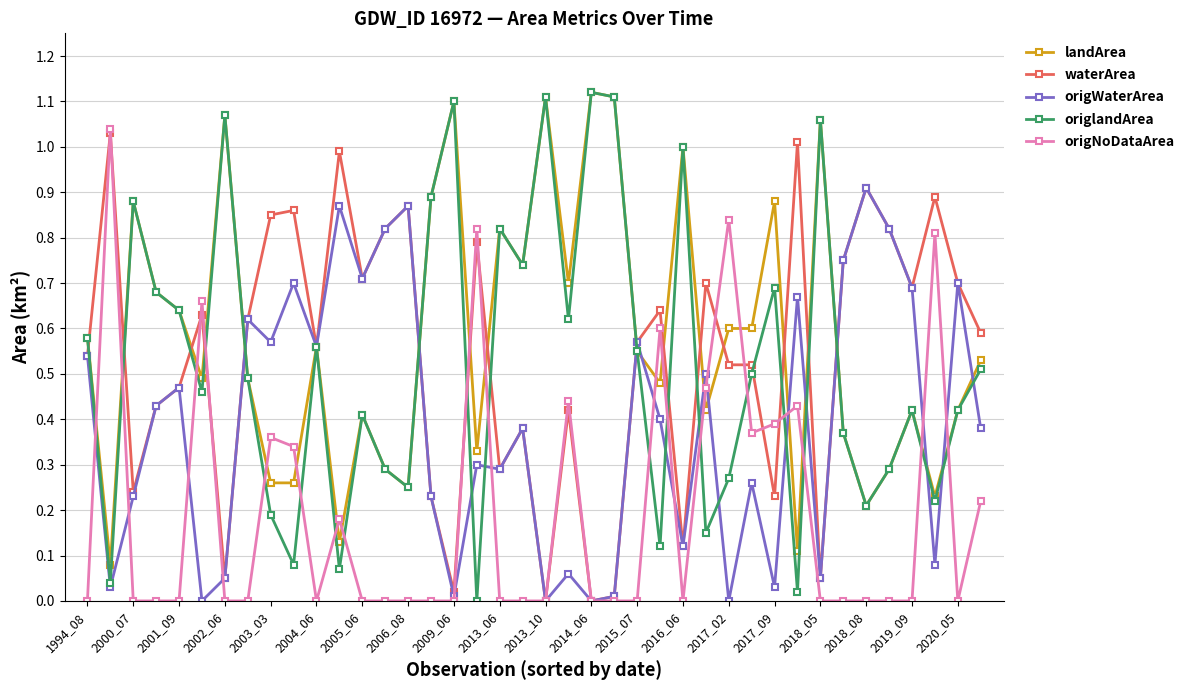

What are all the series names shown in the legend?

landArea, waterArea, origWaterArea, origlandArea, origNoDataArea